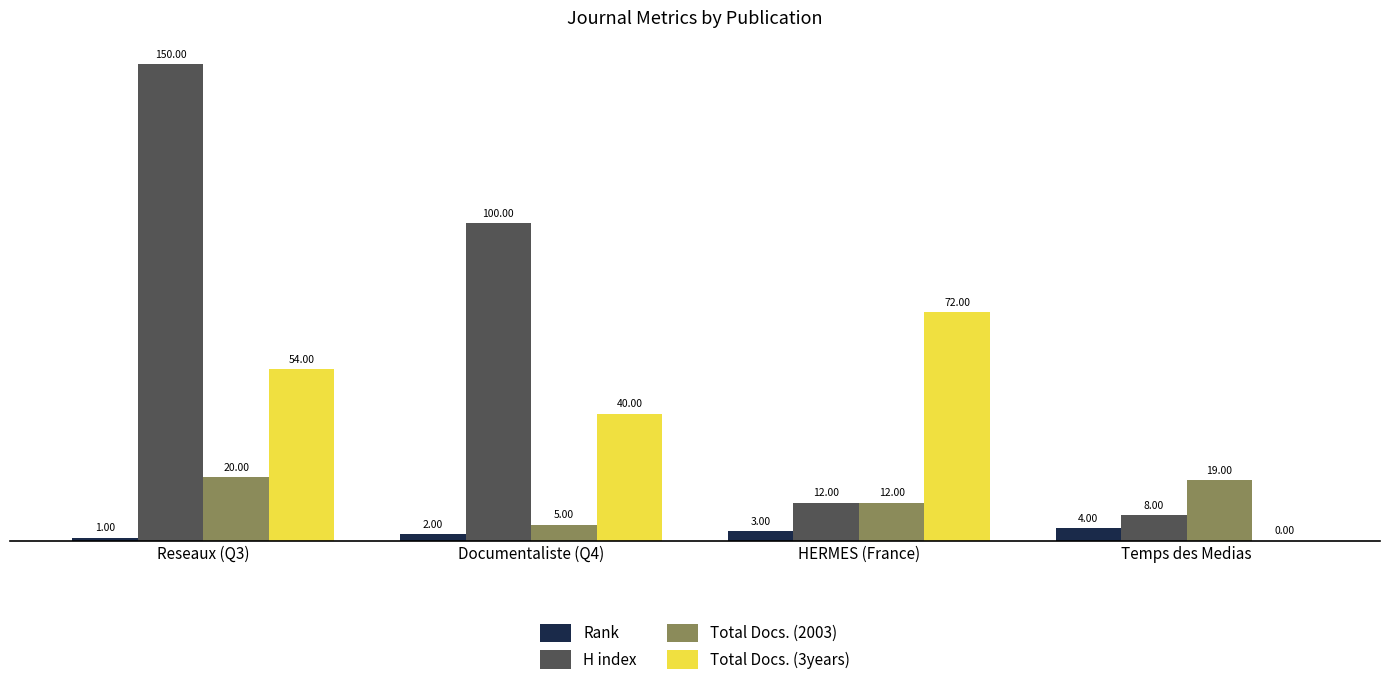

How many data points does each series have?

4